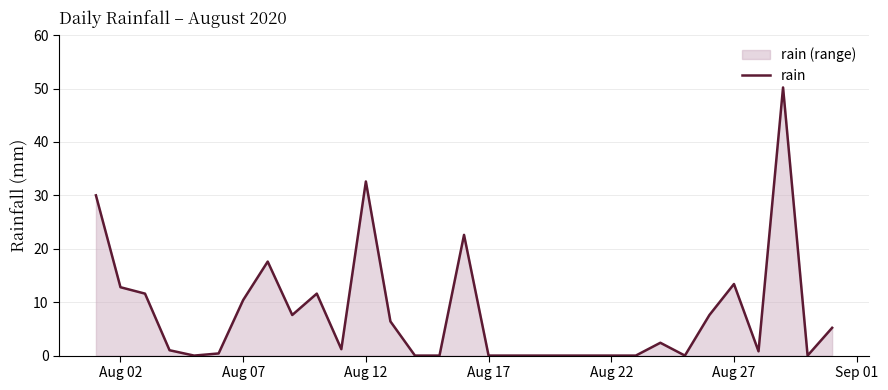

Reading left to right, transcribe all the data shown in this chart.

30.0	12.8	11.6	1.0	0.0	0.4	10.4	17.6	7.6	11.6	1.2	32.6	6.4	0.0	0.0	22.6	0.0	0.0	0.0	0.0	0.0	0.0	0.0	2.4	0.0	7.6	13.4	0.8	50.2	0.0	5.2